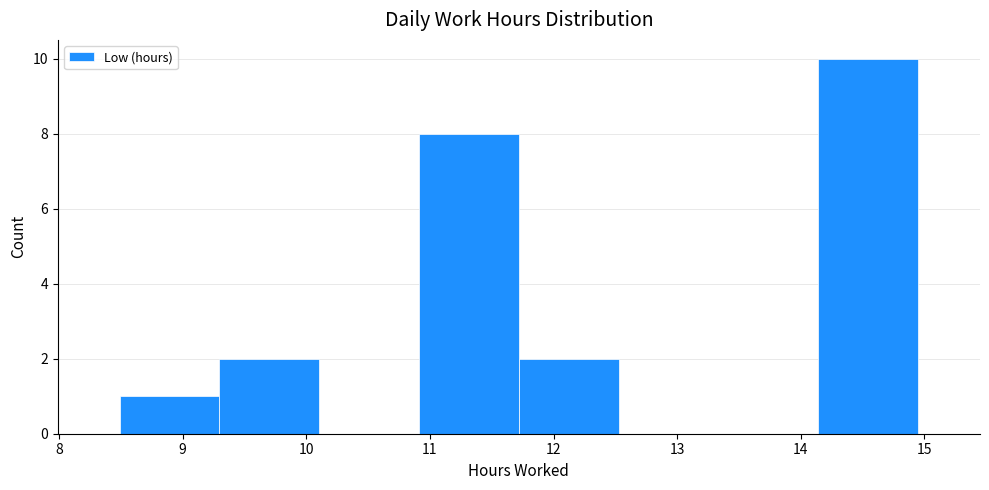

What is the height of the bar covering 11.7 to 12.5 on the x-axis? Neither the bar edges nor the heights are printed on the chart, so give them approximately, as read against the axes.

2